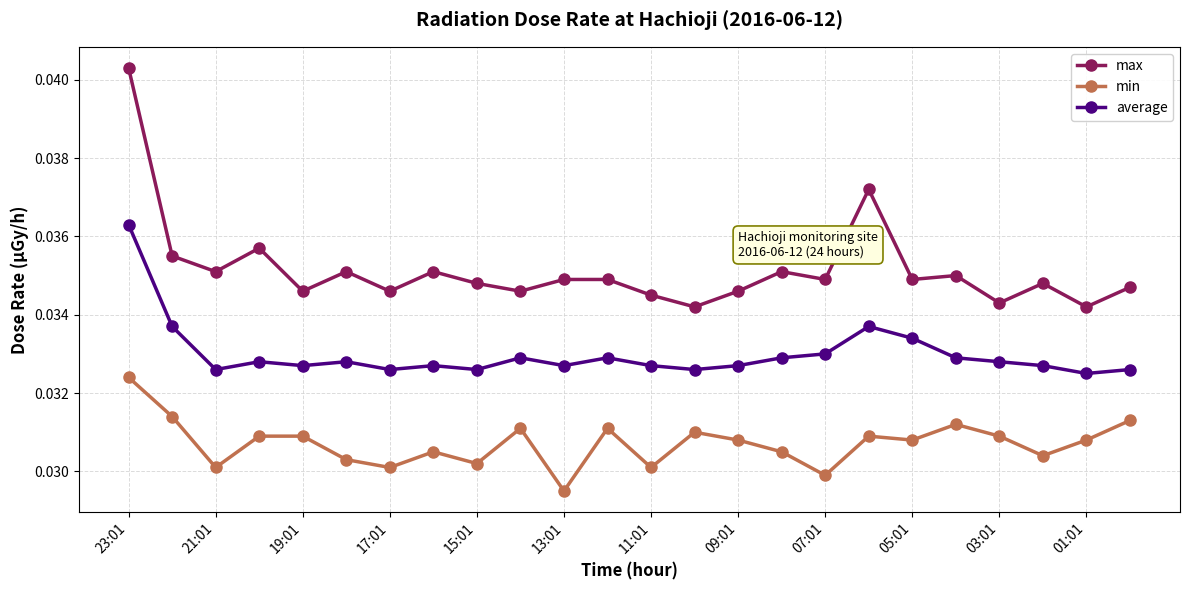

True or false: min has more than 1 points higher than both neighbors.

True